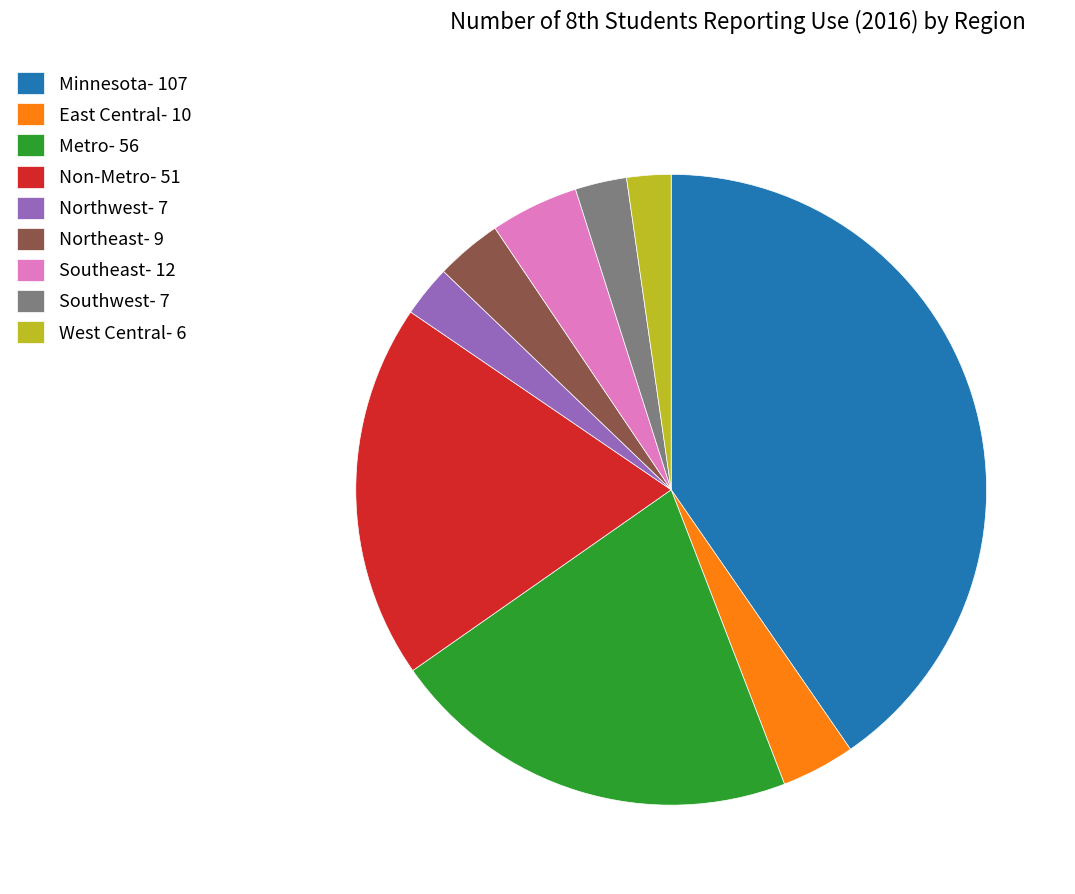

Approximately how many times larger is the value at Northeast compared to East Central?

0.9